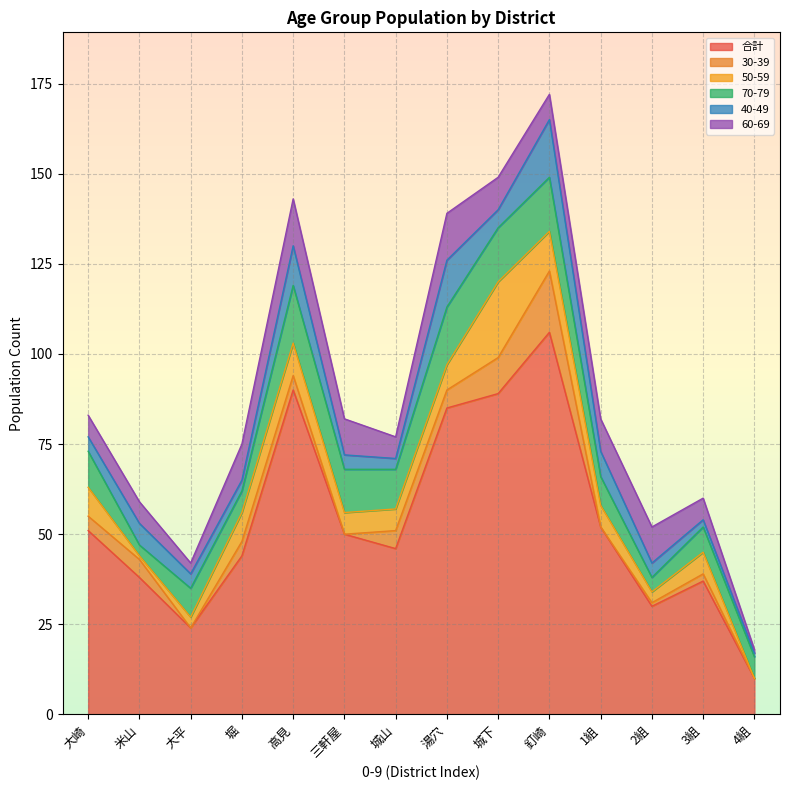

True or false: 合計 has a value of 38 at 米山.

True